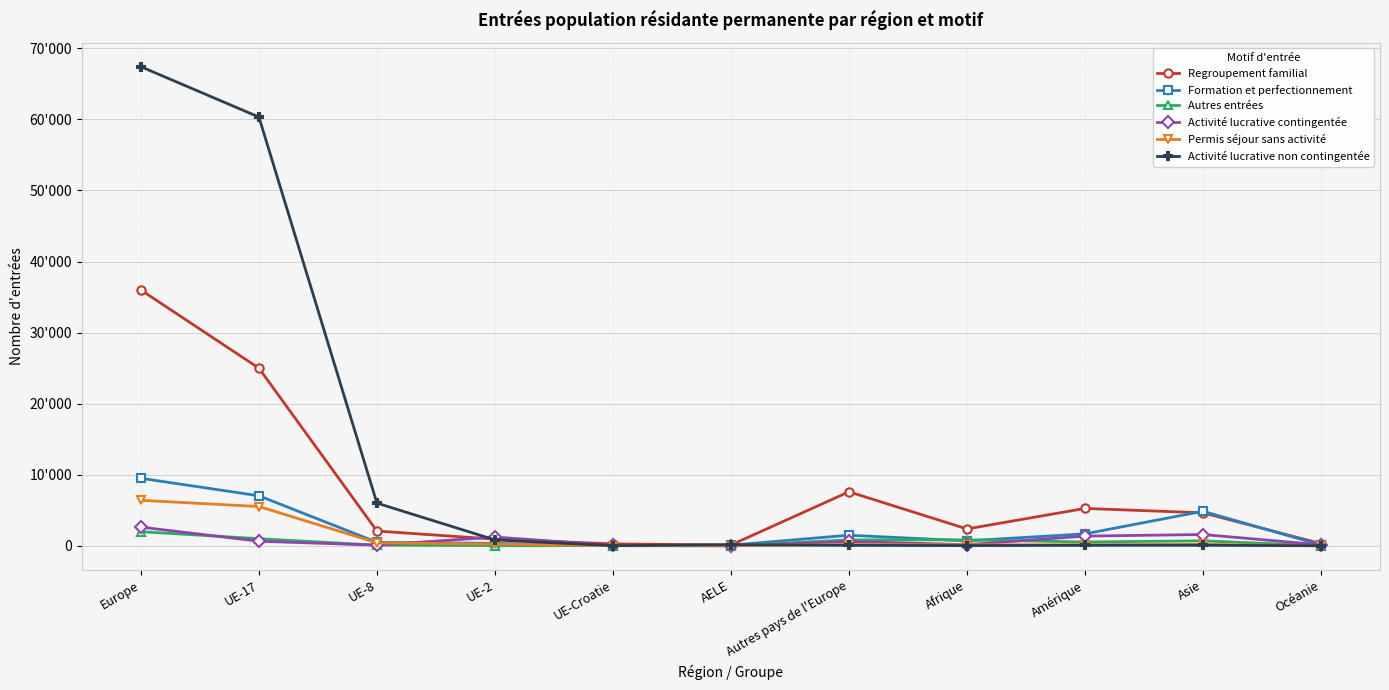

True or false: Regroupement familial has more than 2 interior local peaks.

False